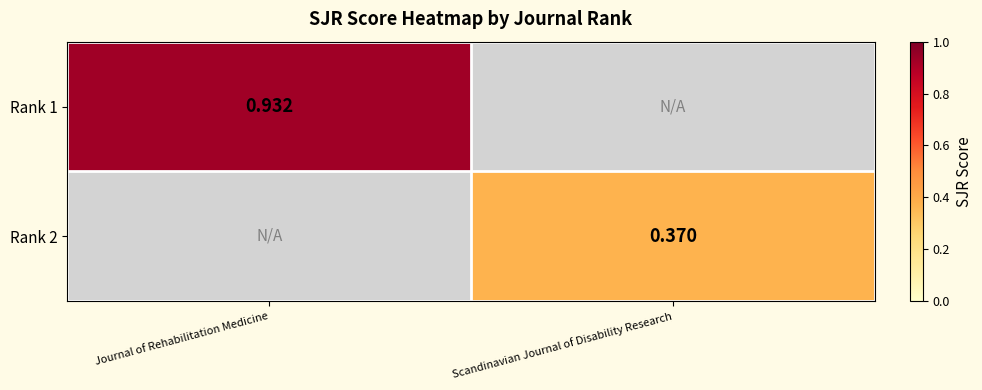

At how many categories does at least one series exceed 0?

2